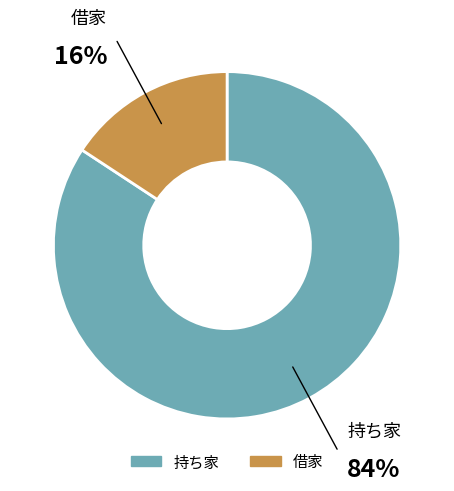

Is the sum of 持ち家 and 借家 greater than half?

Yes